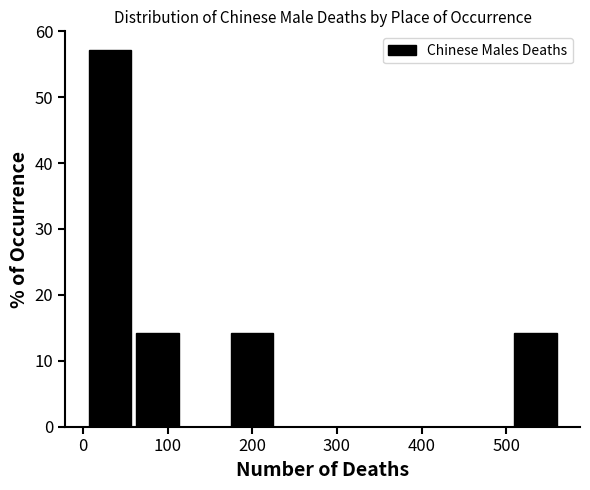

Reading left to right, list every bar in this chart as the range it spans on the x-axis followed by its height. Neither the bar edges nor the heights are printed on the chart, so give them approximately, as read against the axes.

10 to 60: 57
60 to 120: 14
120 to 170: 0
170 to 230: 14
230 to 290: 0
290 to 340: 0
340 to 400: 0
400 to 450: 0
450 to 510: 0
510 to 570: 14